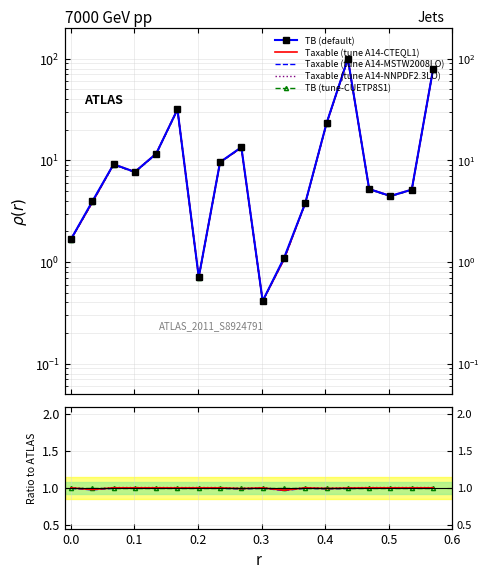

How many series are shown in this chart?

5